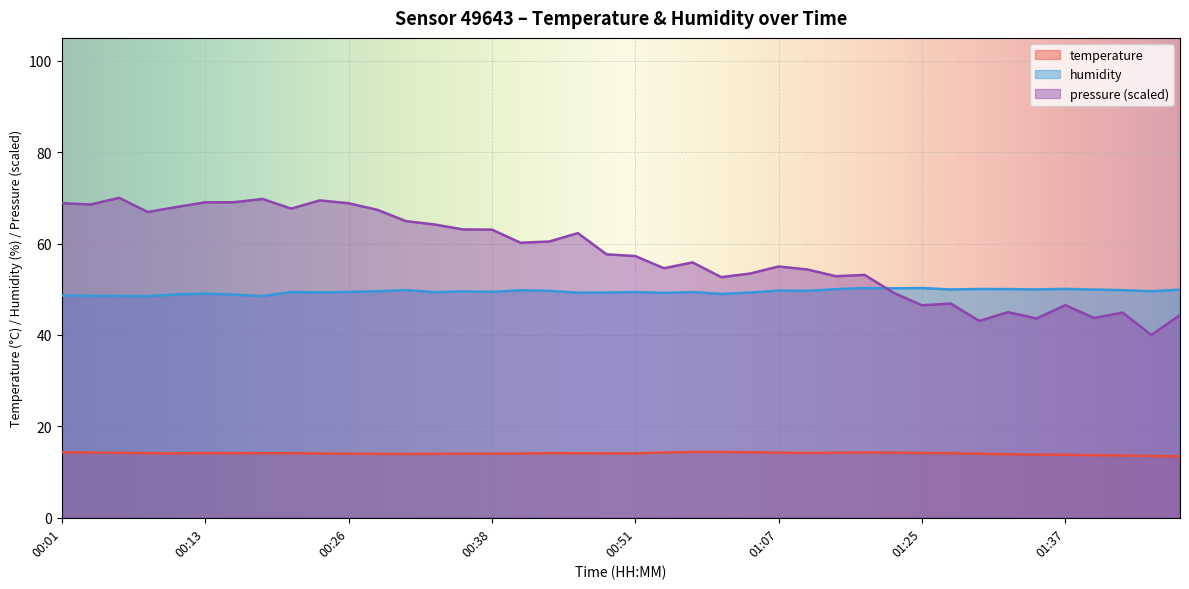

True or false: humidity and temperature cross at least once.

False